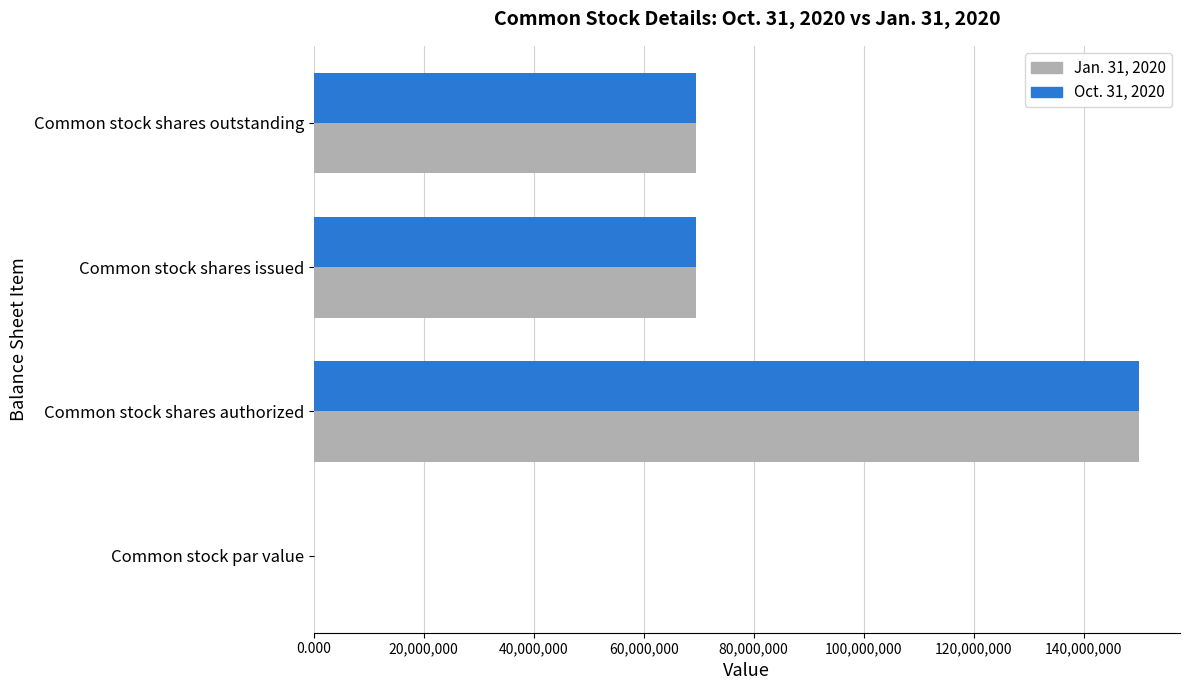

What is the total value across all series at Common stock shares outstanding?

139133160.0